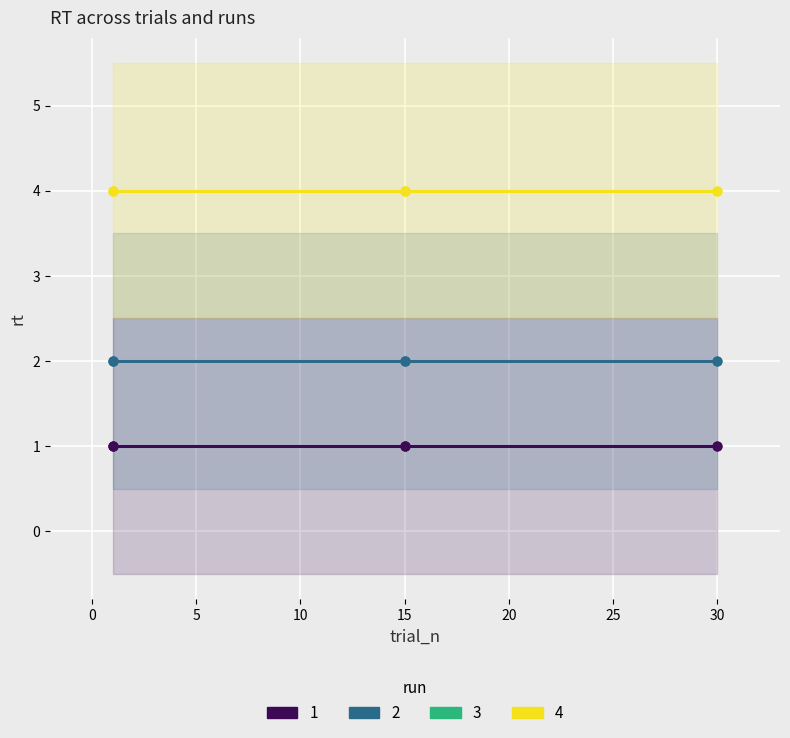

Which series has the largest total across all categories?

4